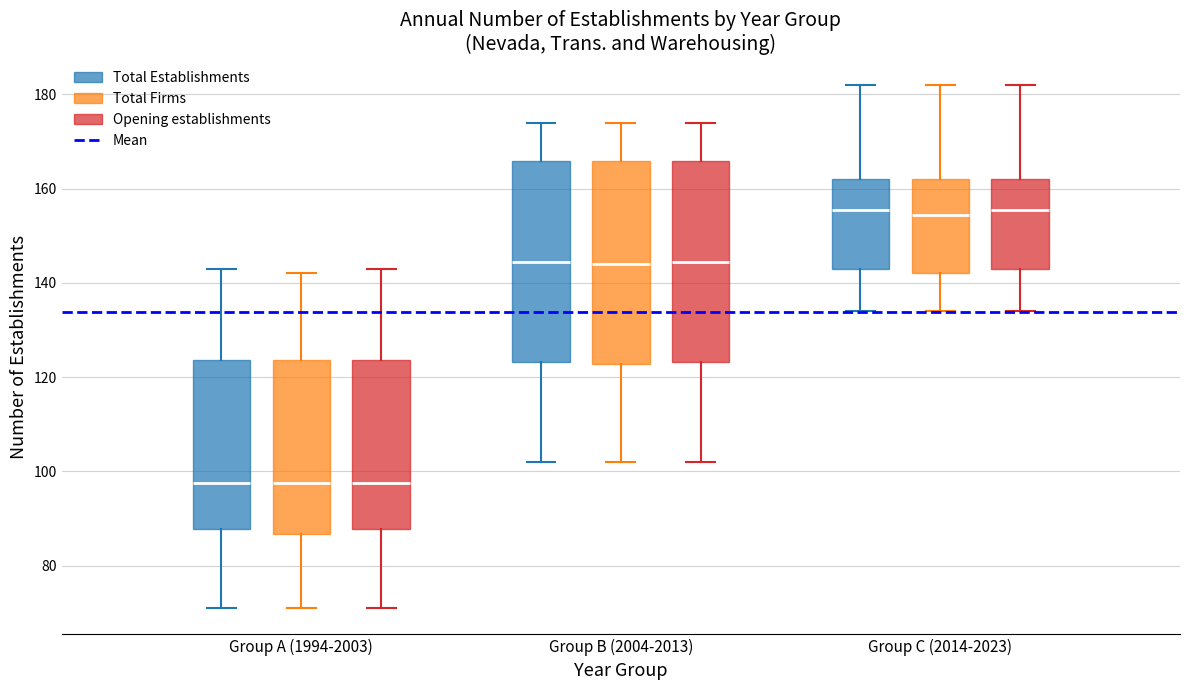

Where is the upper edge of the box for Group B (2004-2013) (Total Firms) on the y-axis? The values are not printed on the chart, so give them approximately, as read against the axis.

166